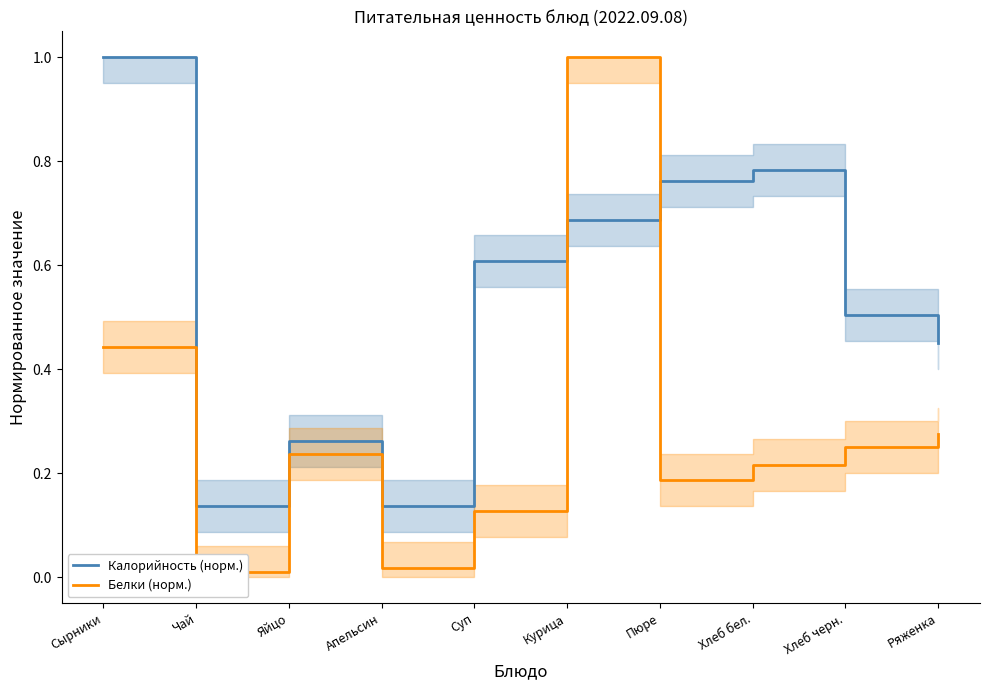

True or false: Белки (норм.) has more than 1 interior local peaks.

True